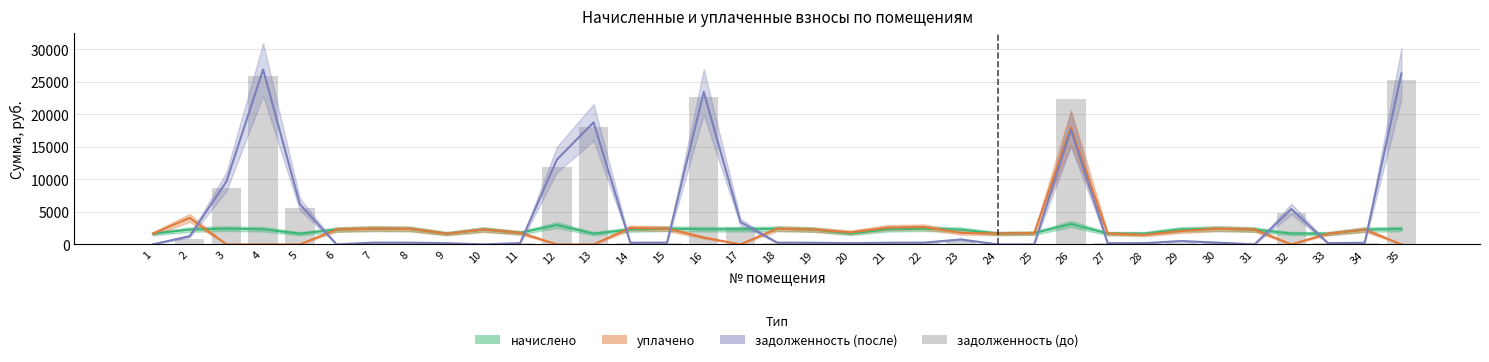

What is the change in value from 5 to 17?

-2925.3